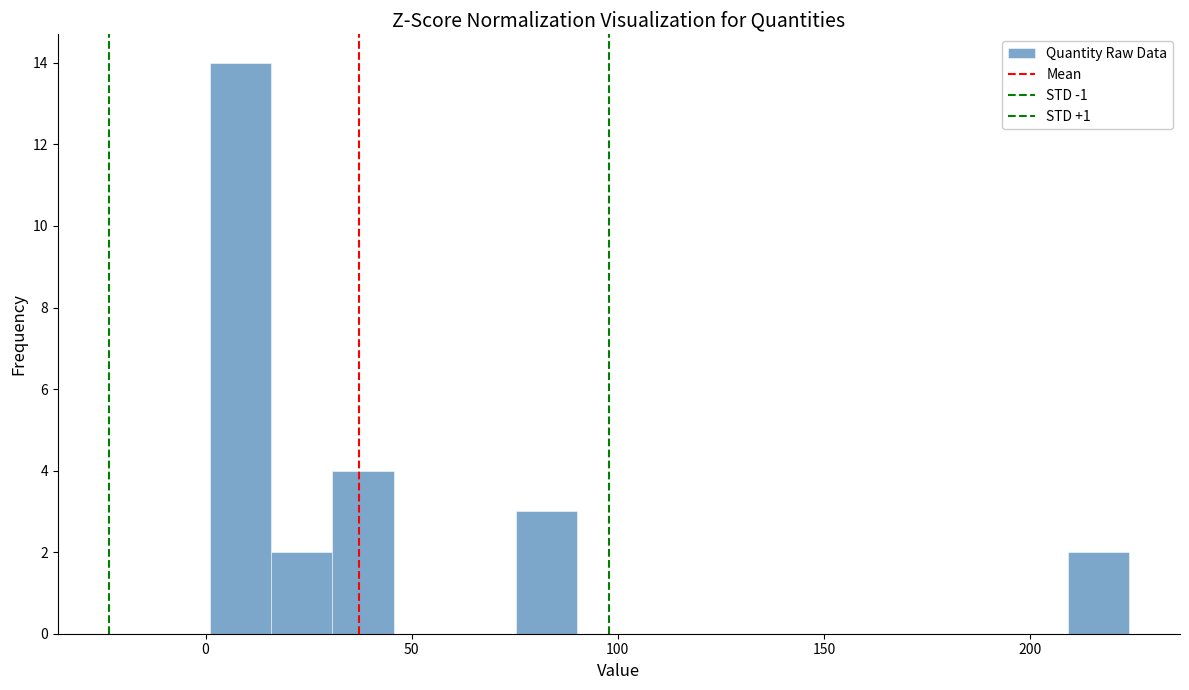

Around what value on the x-axis is the tallest bar? Give the approximate position of its centre, as read against the axis.

10